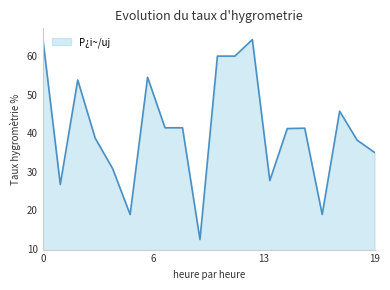

What is the difference between the maximum and minimum values?

52.2